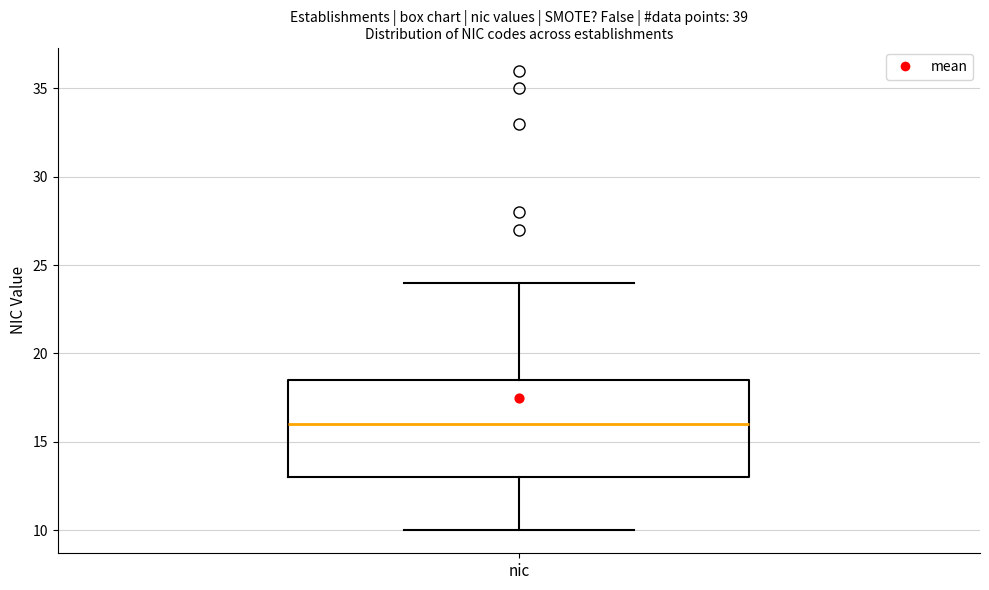

Read this box plot against the y-axis: the position of the median line, the range covered by the box, and the ends of both whiskers. The values are not printed on the chart, so give them approximately, as read against the axis.

median 16.0, box 13.0 to 18.5, whiskers 10.0 to 24.0